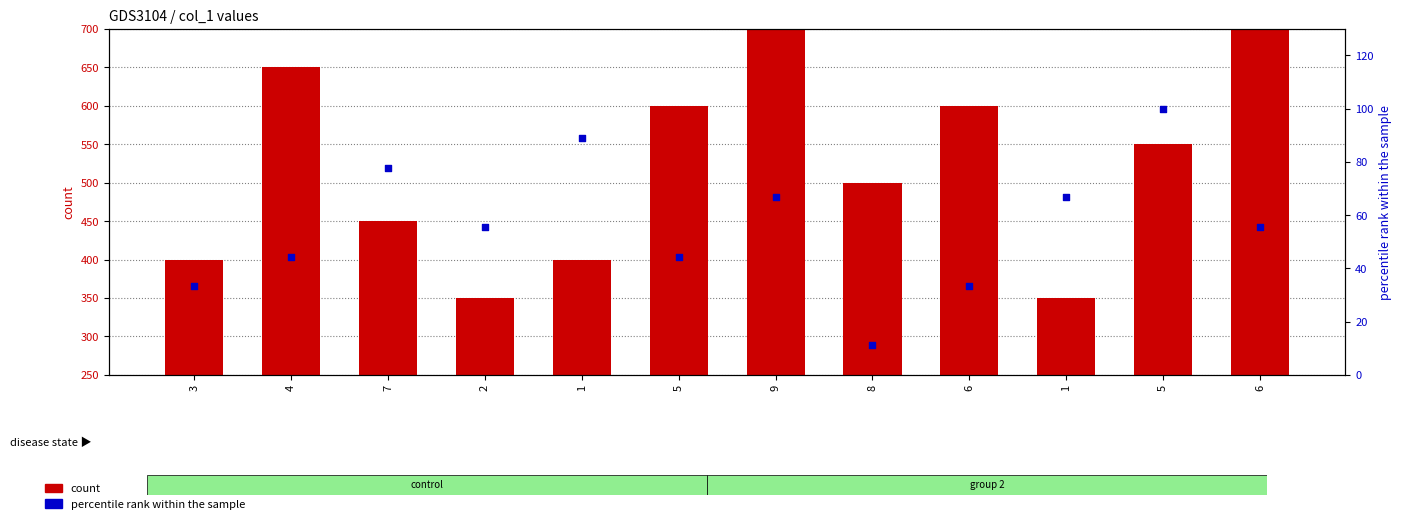

Which series contains the highest Y value?

count